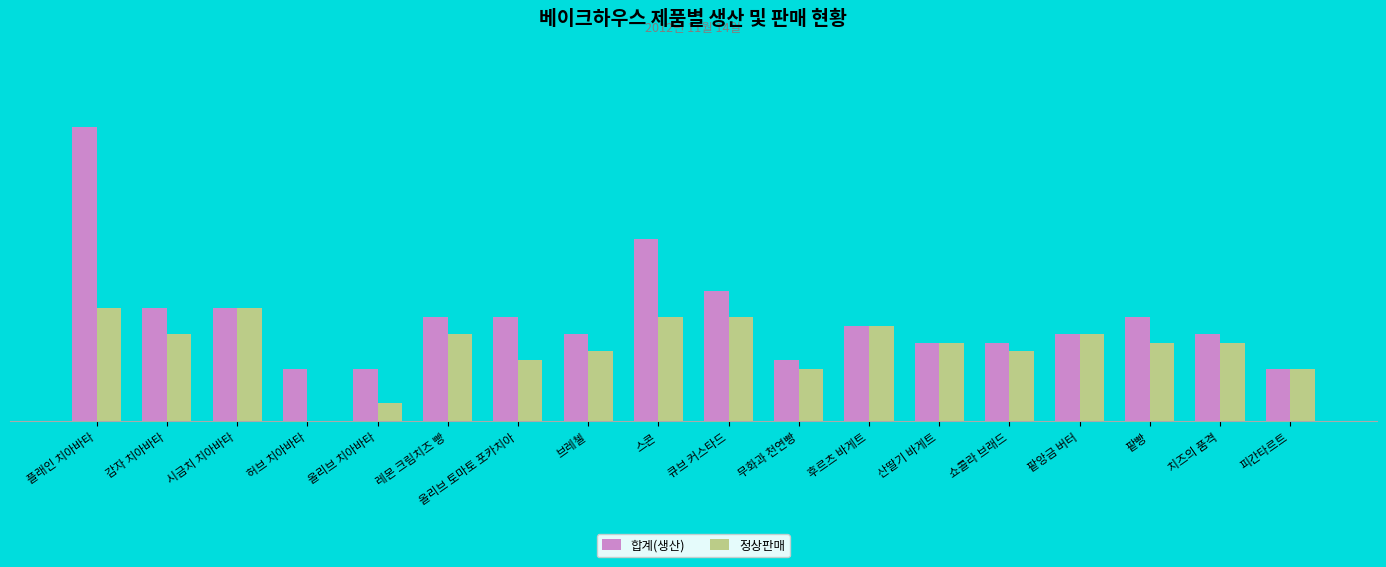

What is the sum of the 합계(생산) values at 플래인 치아바타 and 팥앙금 버터?

44